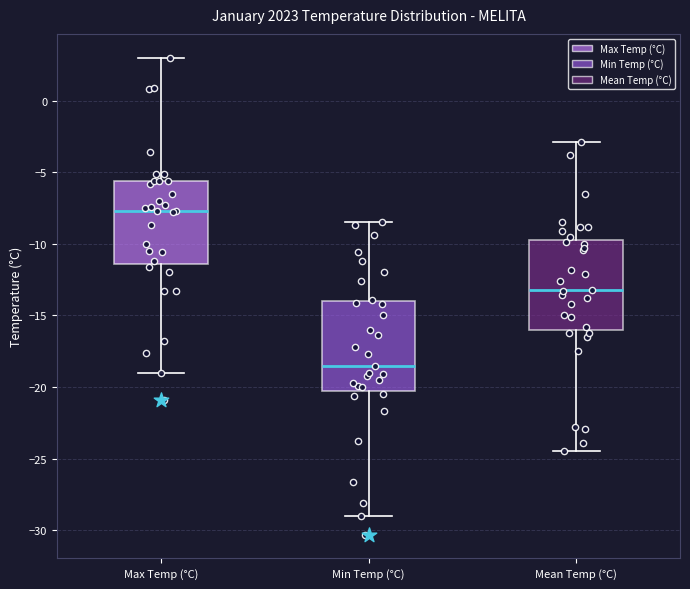

Which box has the highest median line?

Max Temp (°C)